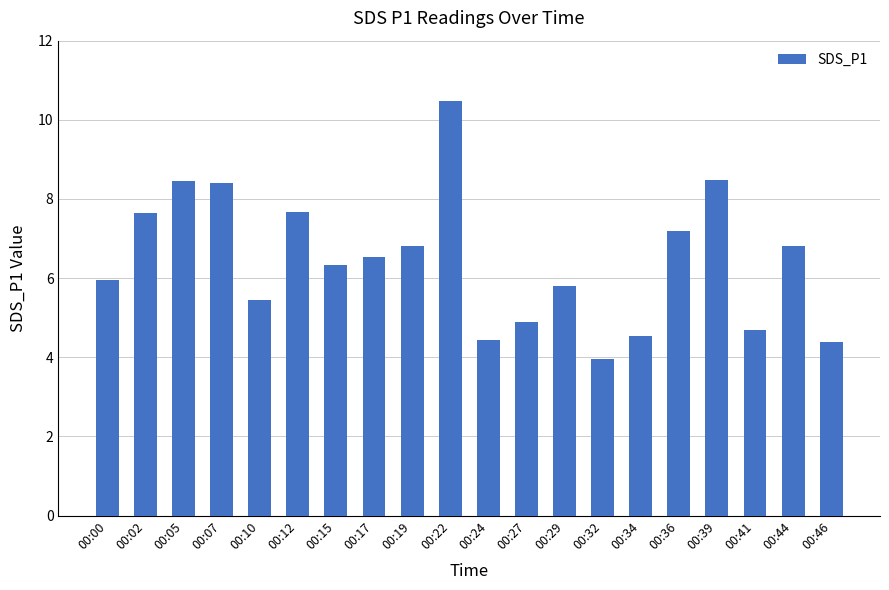

What is the sum of the values at 00:44 and 00:17?

13.3